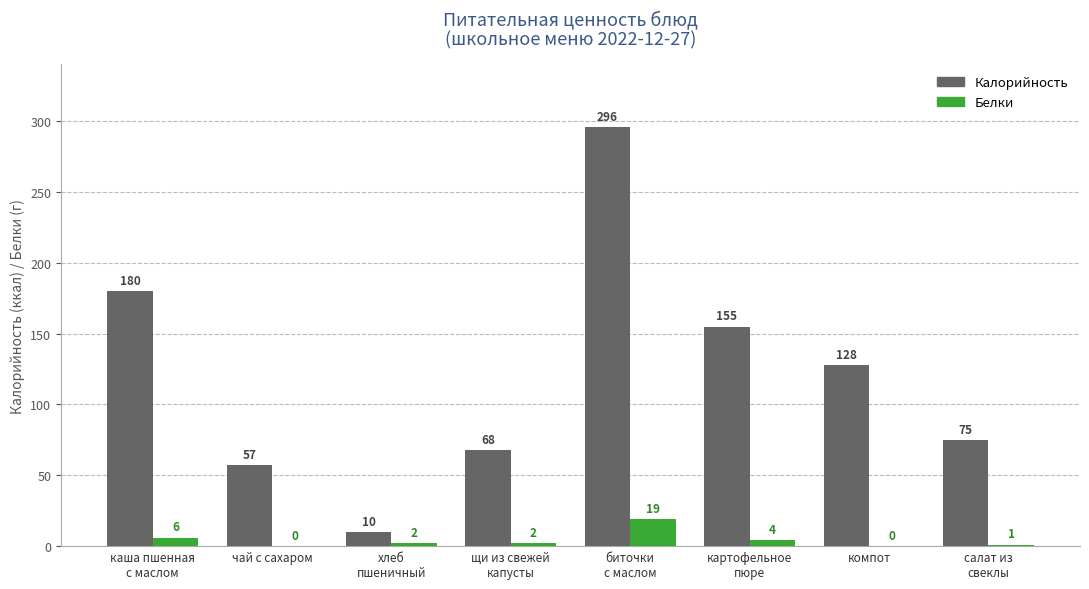

How many data points does each series have?

8